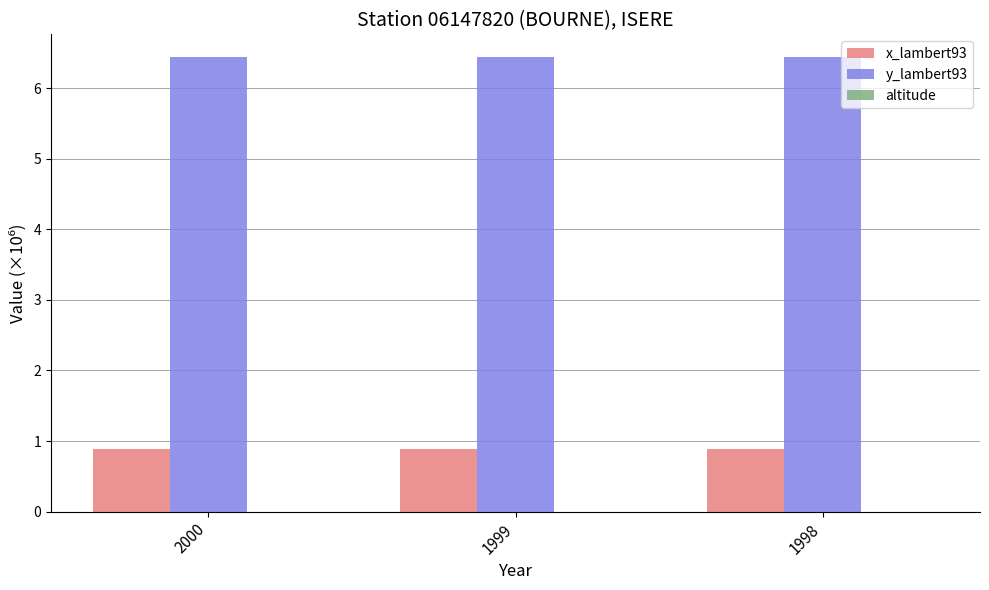

The y_lambert93 series shows 6.4 at 1998. True or false?

True